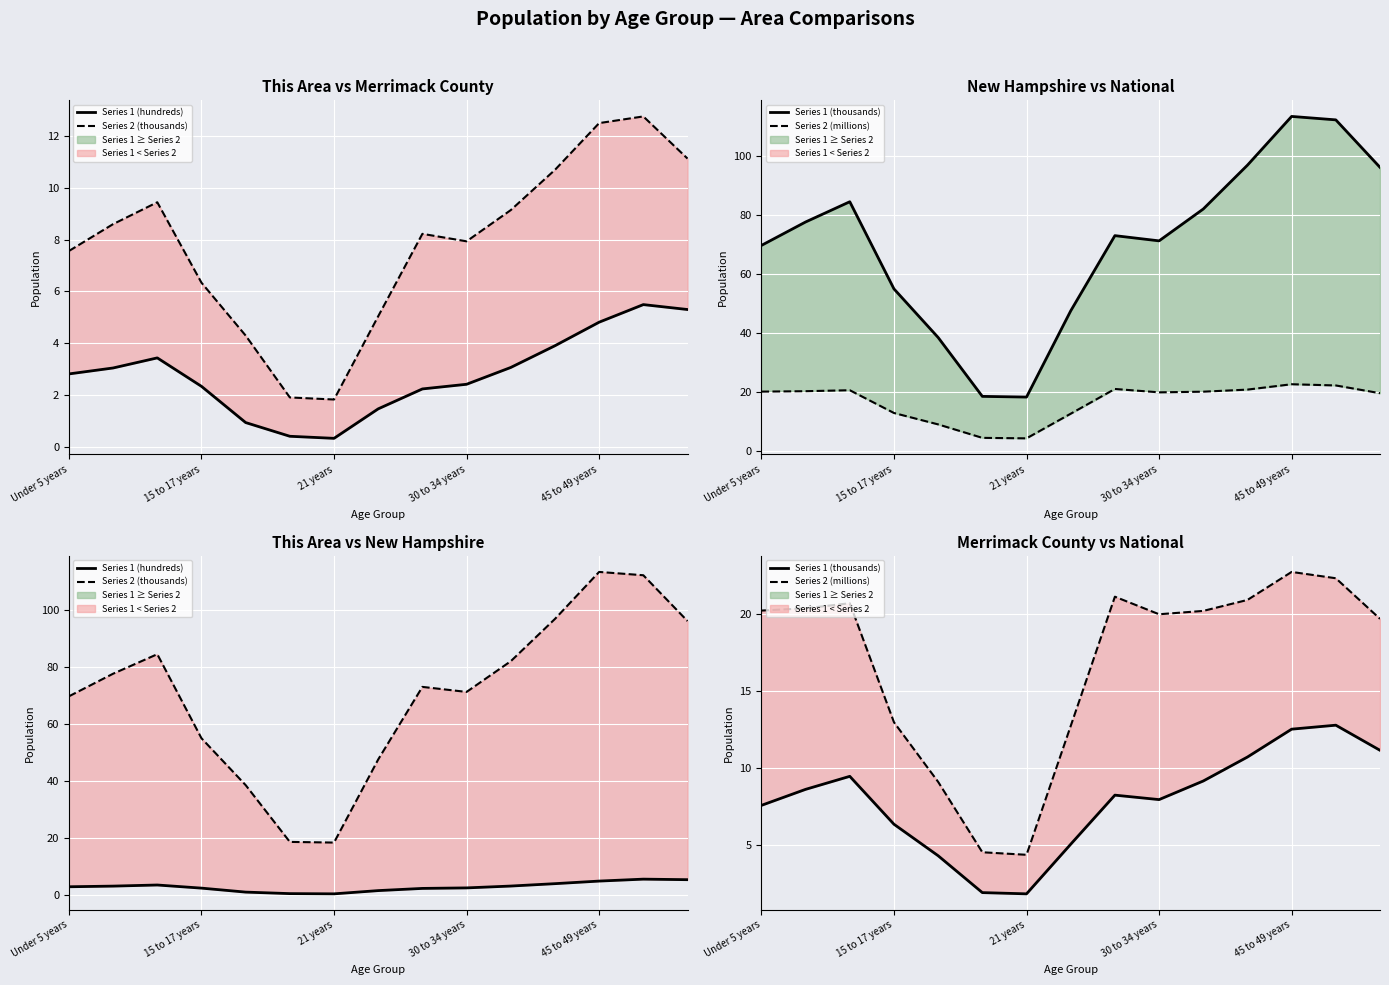

Reading left to right, what are all the values shown in this chart?

Series 1 (hundreds): 2.8	3.0	3.4	2.3	0.9	0.4	0.3	1.5	2.2	2.4	3.1	3.9	4.8	5.5	5.3
Series 2 (thousands): 69.8	77.8	84.6	55.1	38.6	18.6	18.4	47.6	73.1	71.4	82.2	97.0	113.6	112.4	96.3
Series 1 (thousands): 7.6	8.6	9.4	6.3	4.3	1.9	1.8	5.0	8.2	7.9	9.1	10.7	12.5	12.8	11.1
Series 2 (millions): 20.2	20.3	20.7	13.0	9.1	4.5	4.4	12.7	21.1	20.0	20.2	20.9	22.7	22.3	19.7